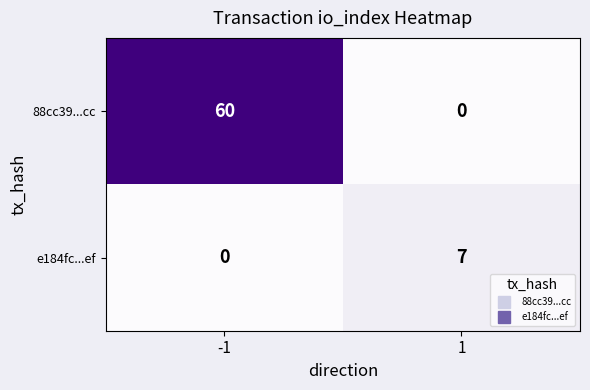

Rank the series by their average value, from highest to lowest.

88cc39...cc, e184fc...ef